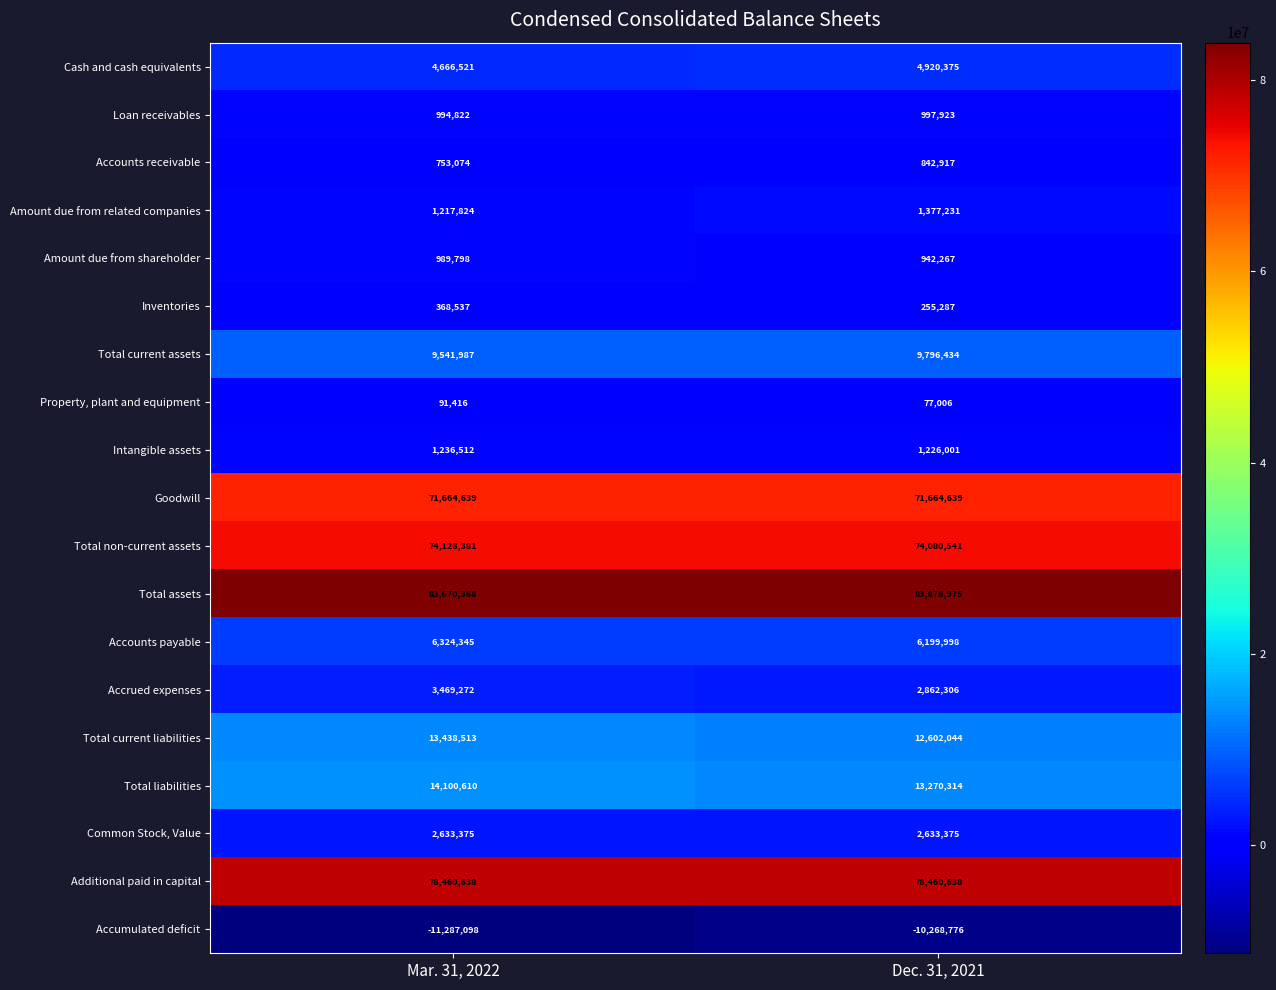

Which series has the largest total across all categories?

Total assets